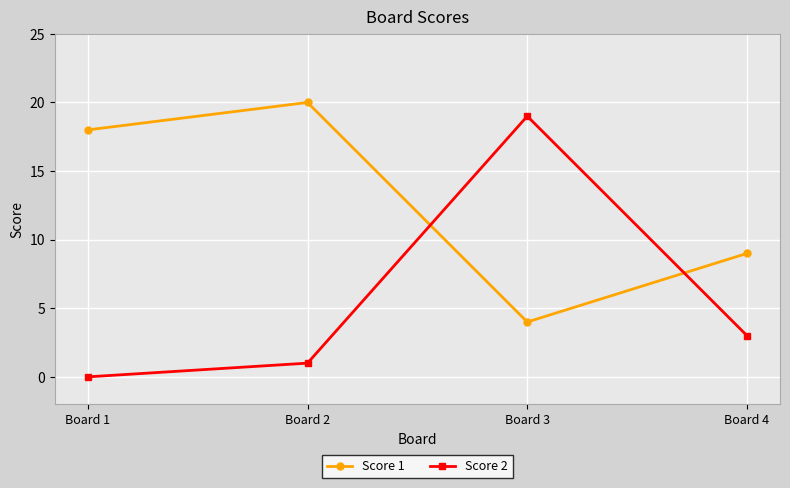

Reading left to right, what are all the values shown in this chart?

Score 1: 18	20	4	9
Score 2: 0	1	19	3